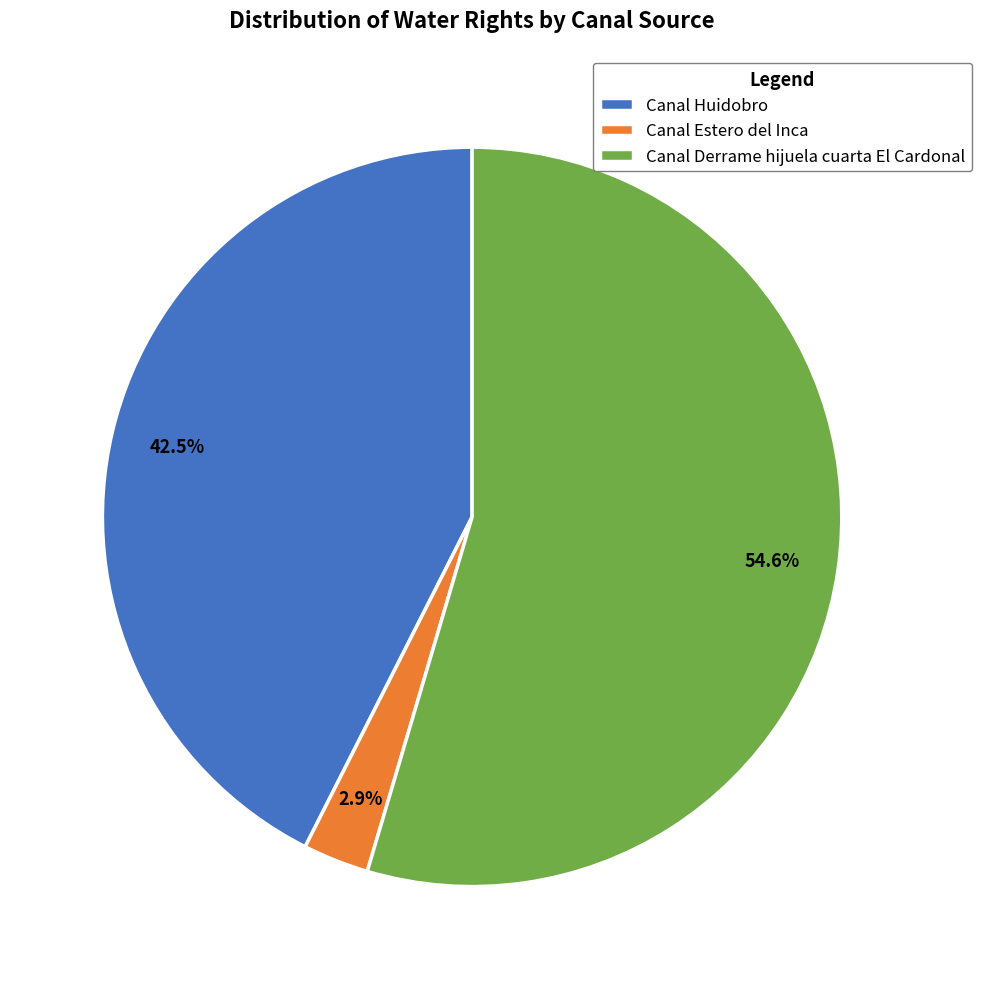

What is the smallest slice in the pie chart?

Canal Estero del Inca